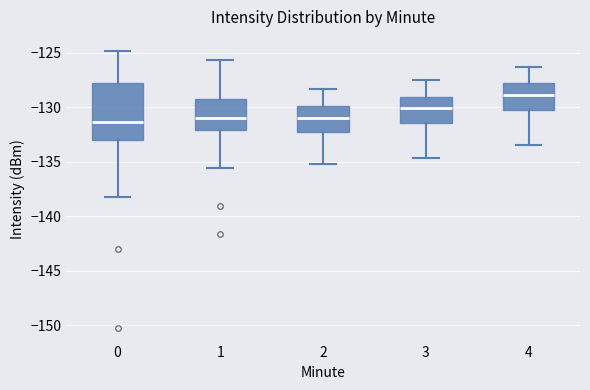

Where does the lower whisker of the box at x = 2 end on the y-axis? The values are not printed on the chart, so give them approximately, as read against the axis.

-135.0